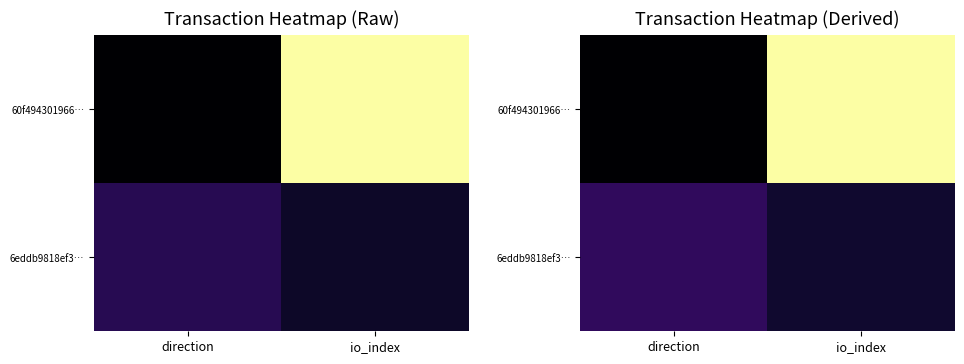

Which series has the largest total across all categories?

60f494301966…